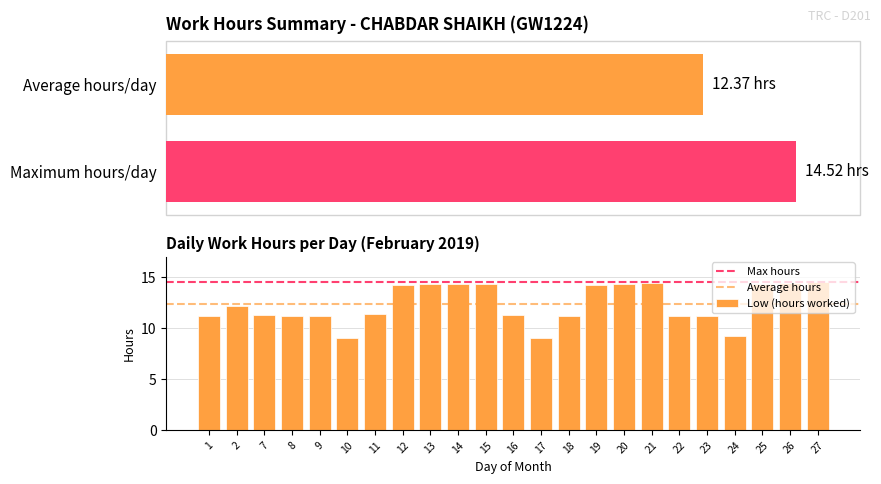

What is the ratio of the value at 7 to the value at 24?

1.2